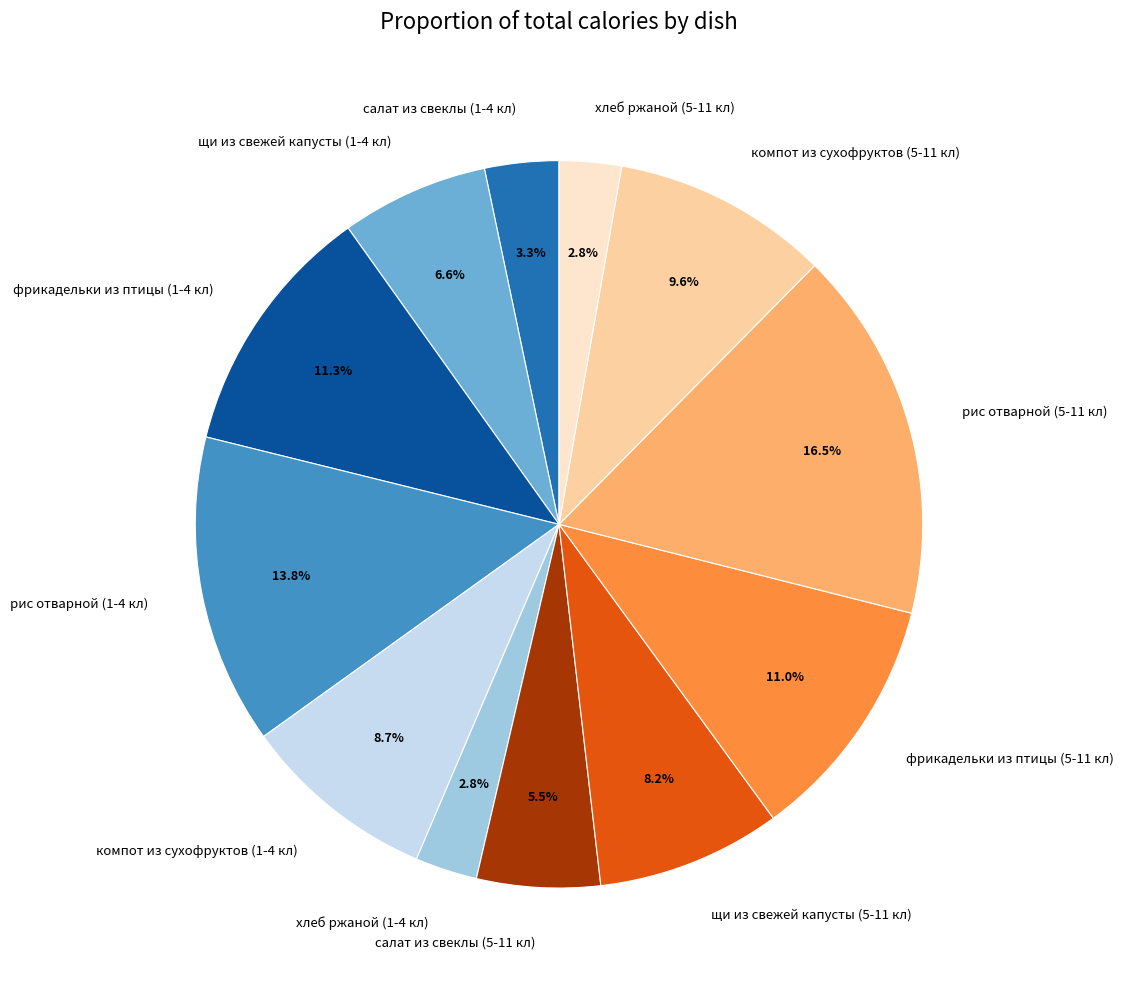

Which has a higher value, фрикадельки из птицы (5-11 кл) or рис отварной (5-11 кл)?

рис отварной (5-11 кл)